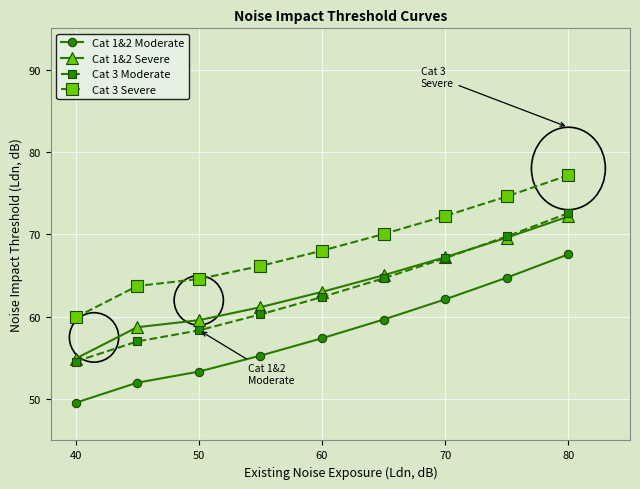

What is the maximum value shown in the chart?

77.2